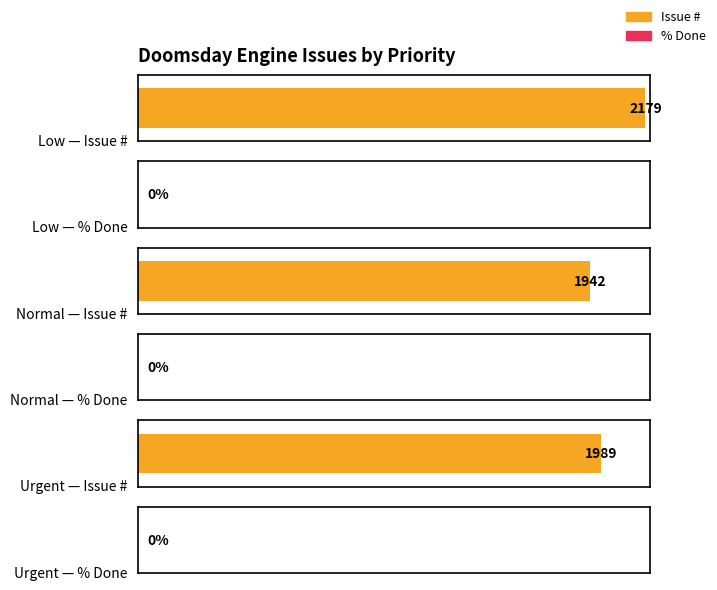

Which series has the largest total across all categories?

Issue #